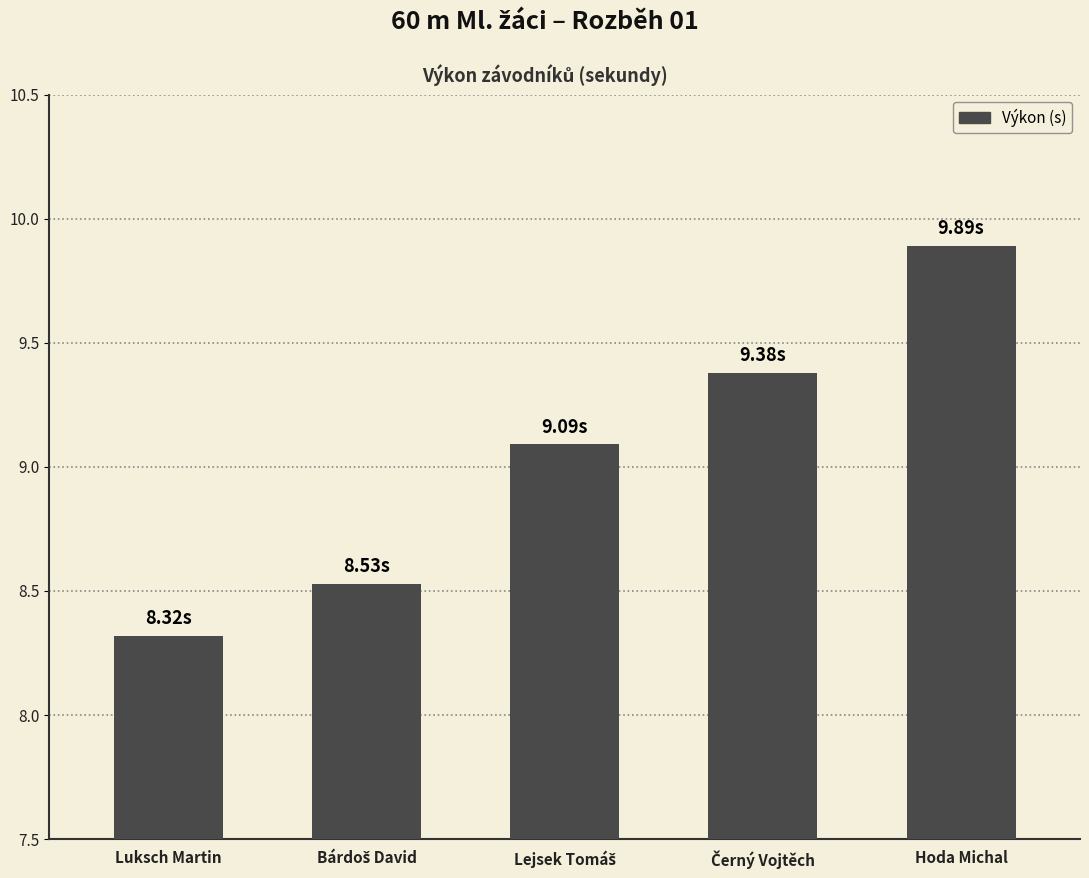

What is the label of the 5th bar from the right?

Luksch Martin